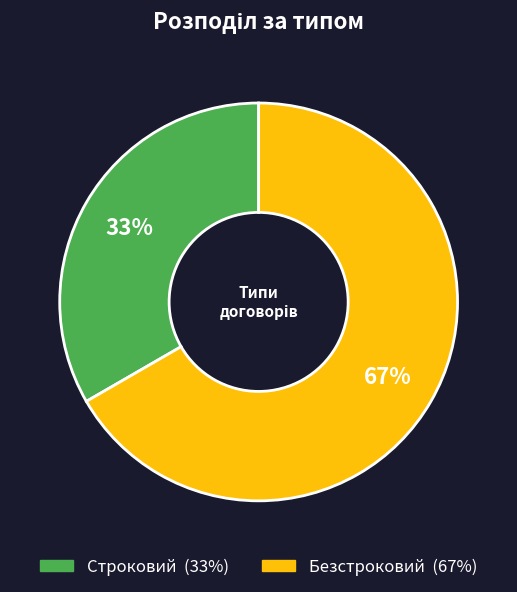

The Строковий slice represents 33% of the pie. True or false?

True